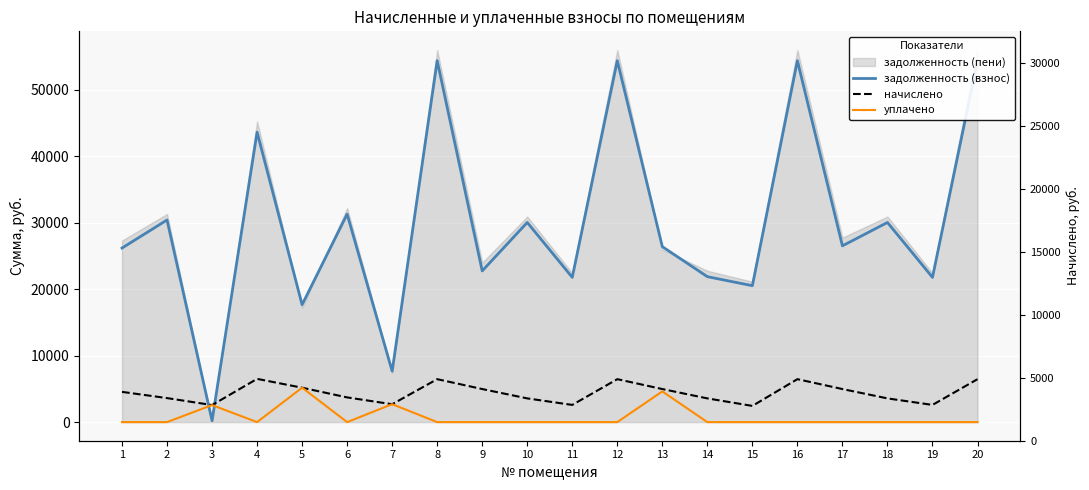

Between 9 and 15, which series saw the biggest shift?

начислено